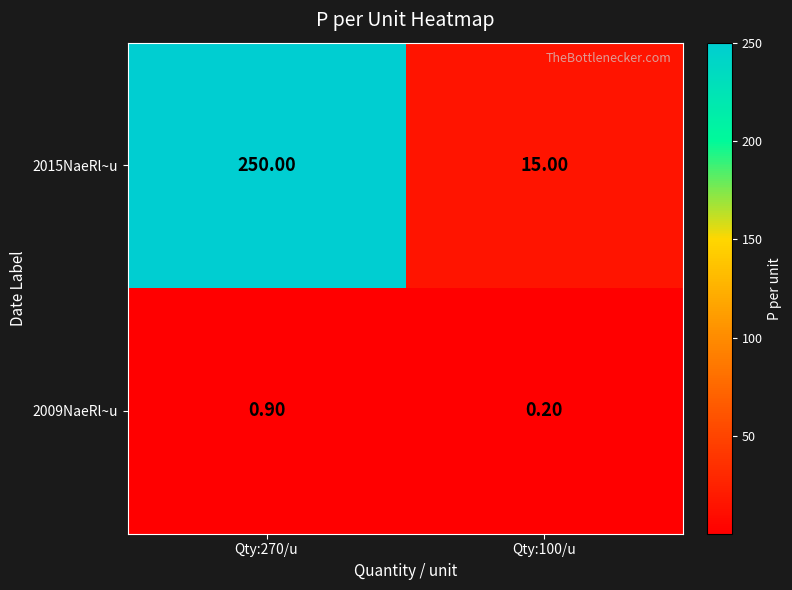

Count the number of categories in the chart.

2